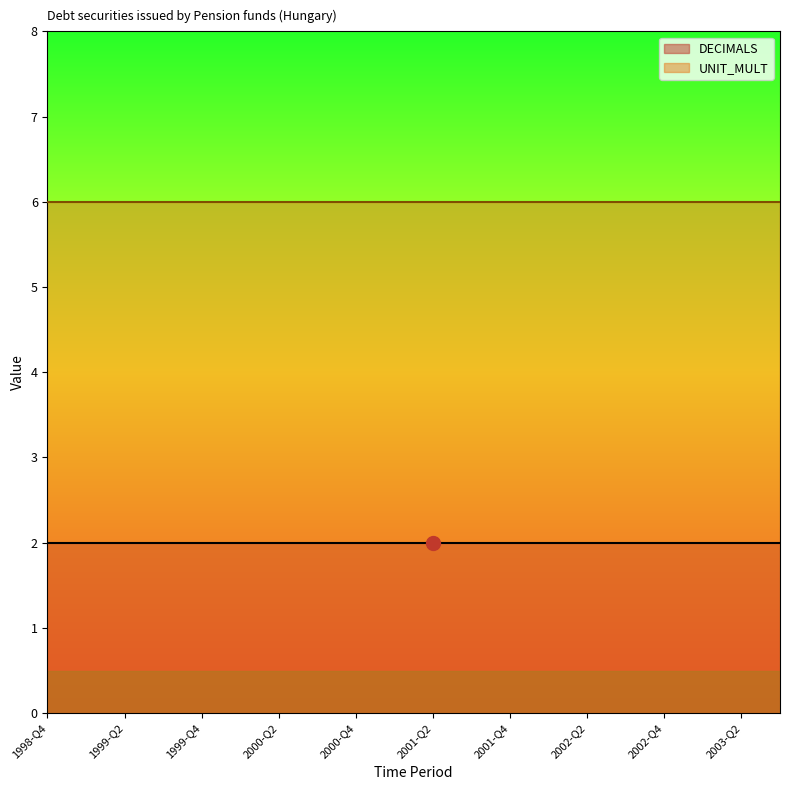

What is the average value of the DECIMALS series?

2